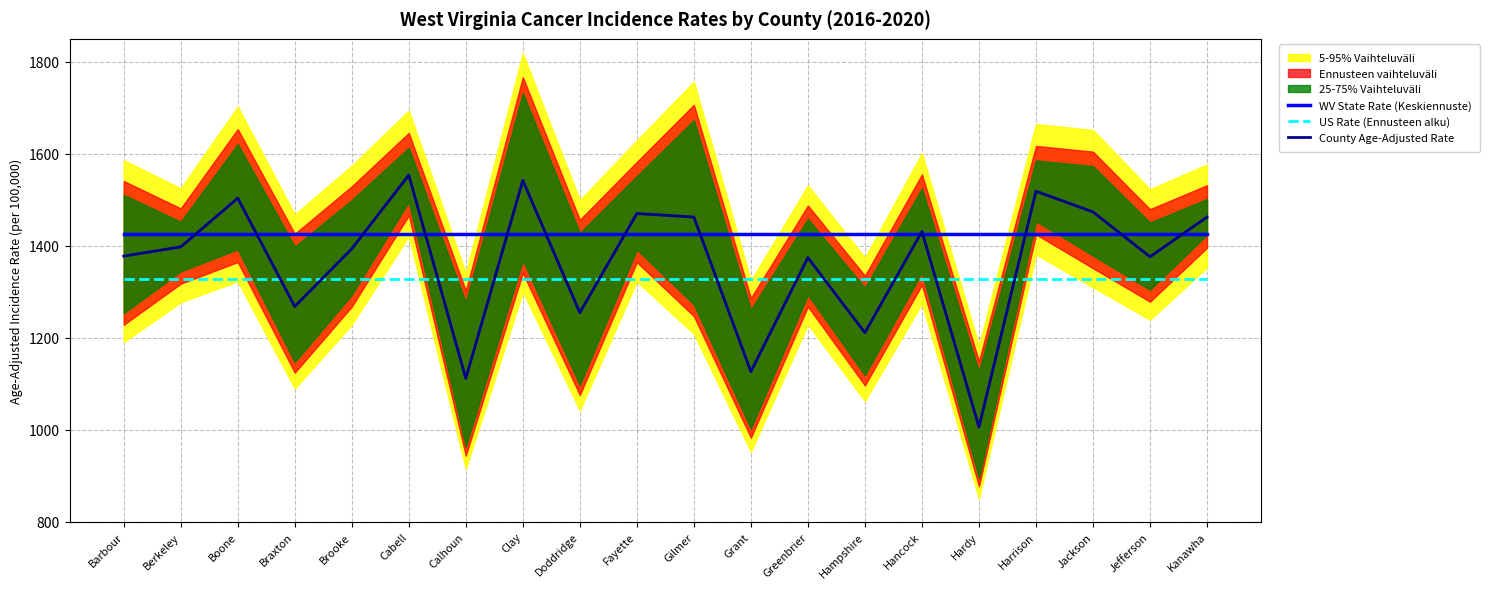

What is the difference between the second highest and minimum values in the County Age-Adjusted Rate series?

536.2